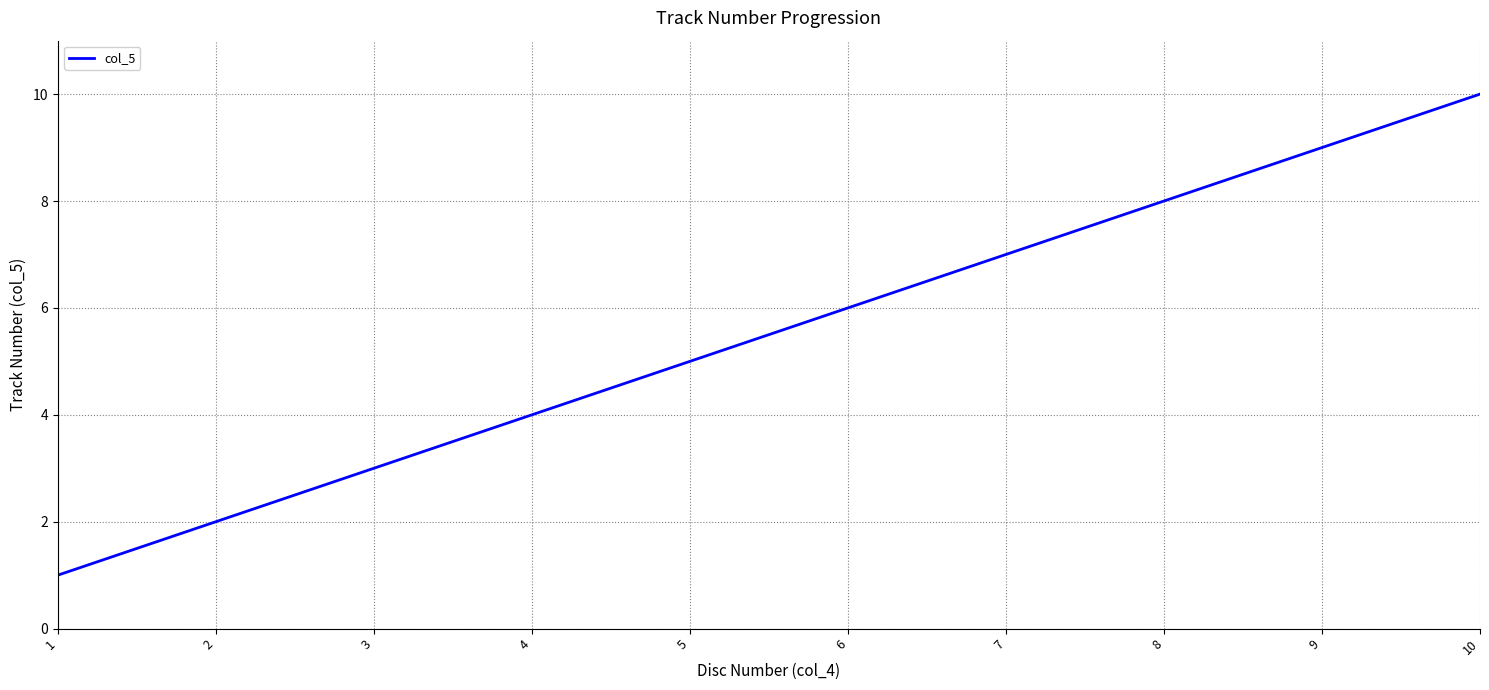

What is the difference between the maximum and second lowest values?

8